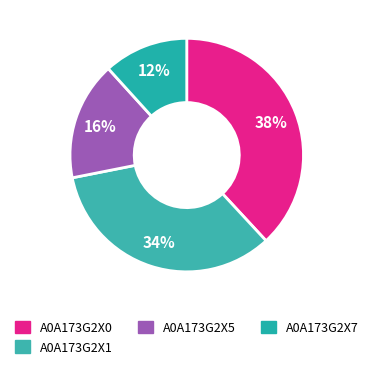

Does A0A173G2X5 account for over 50% of the chart?

No